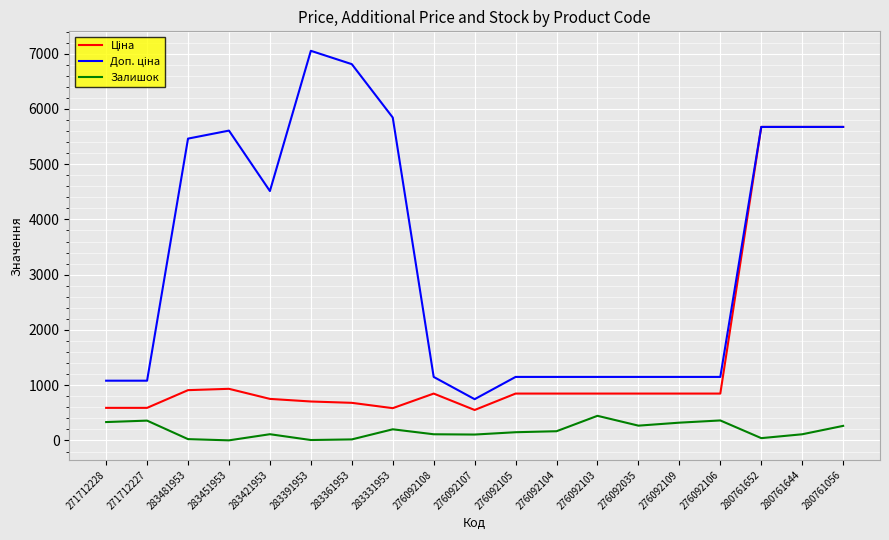

What is the total value across all series at 276092104?

2165.2